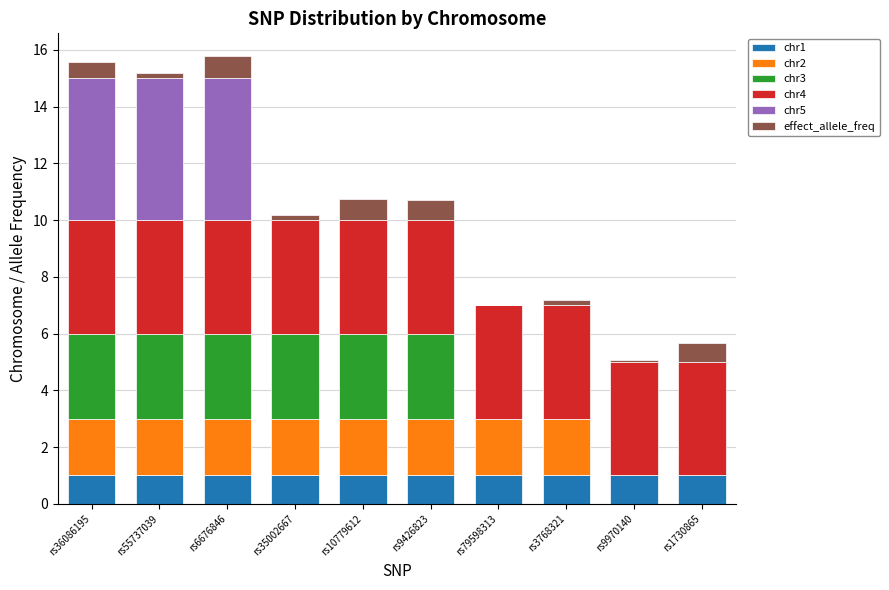

What are all the series names shown in the legend?

chr1, chr2, chr3, chr4, chr5, effect_allele_freq